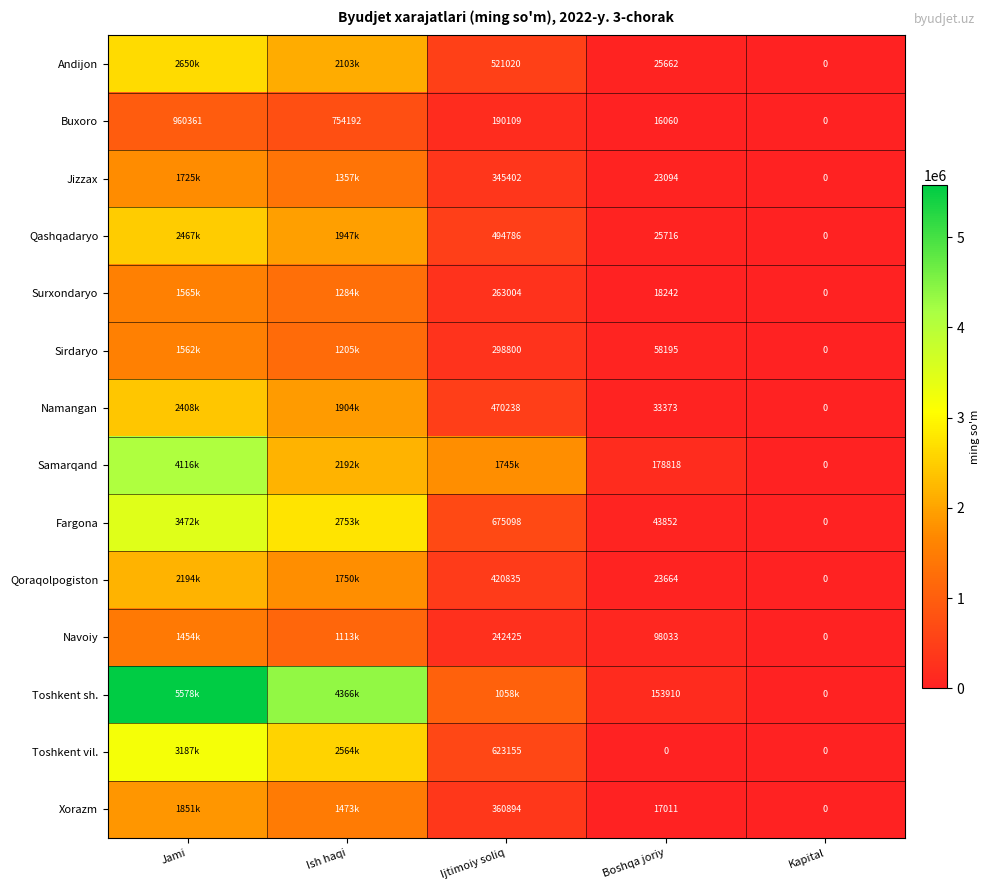

What is the spread (max minus min) of values at Boshqa joriy?

178818